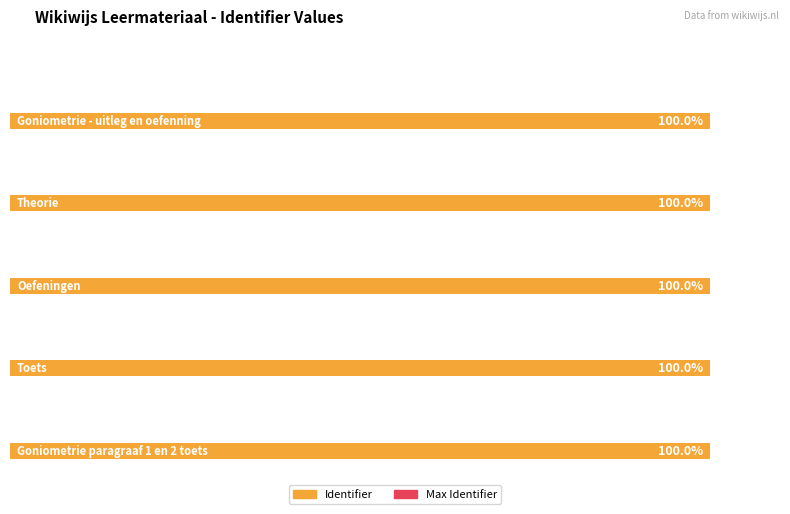

What is the label of the 1st bar from the right?

Goniometrie paragraaf 1 en 2 toets